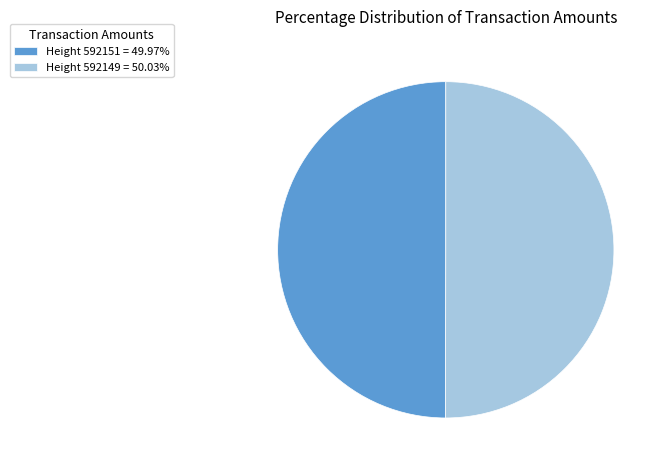

What is the ratio of the value at Height 592149 = 50.03% to the value at Height 592151 = 49.97%?

1.0